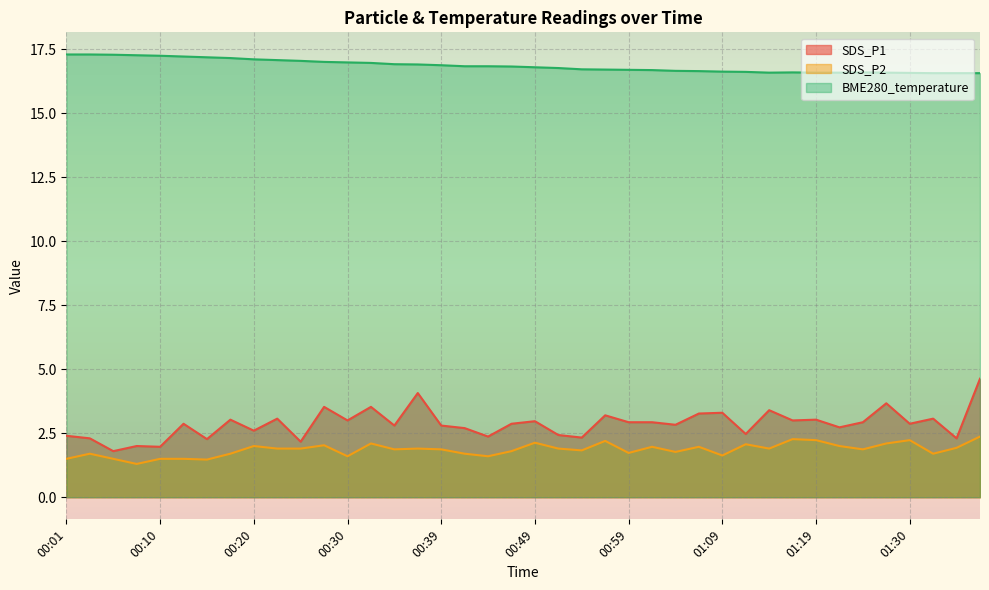

What is the sum of the SDS_P1 values at 00:52 and 01:22?

5.2